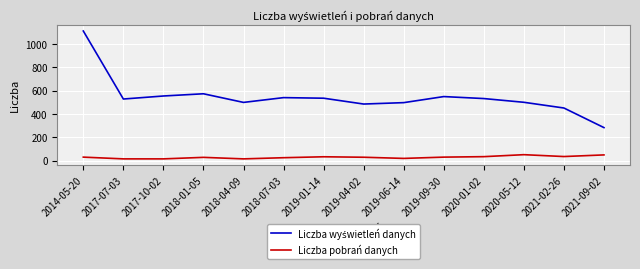

What is the maximum value for Liczba pobrań danych?

50